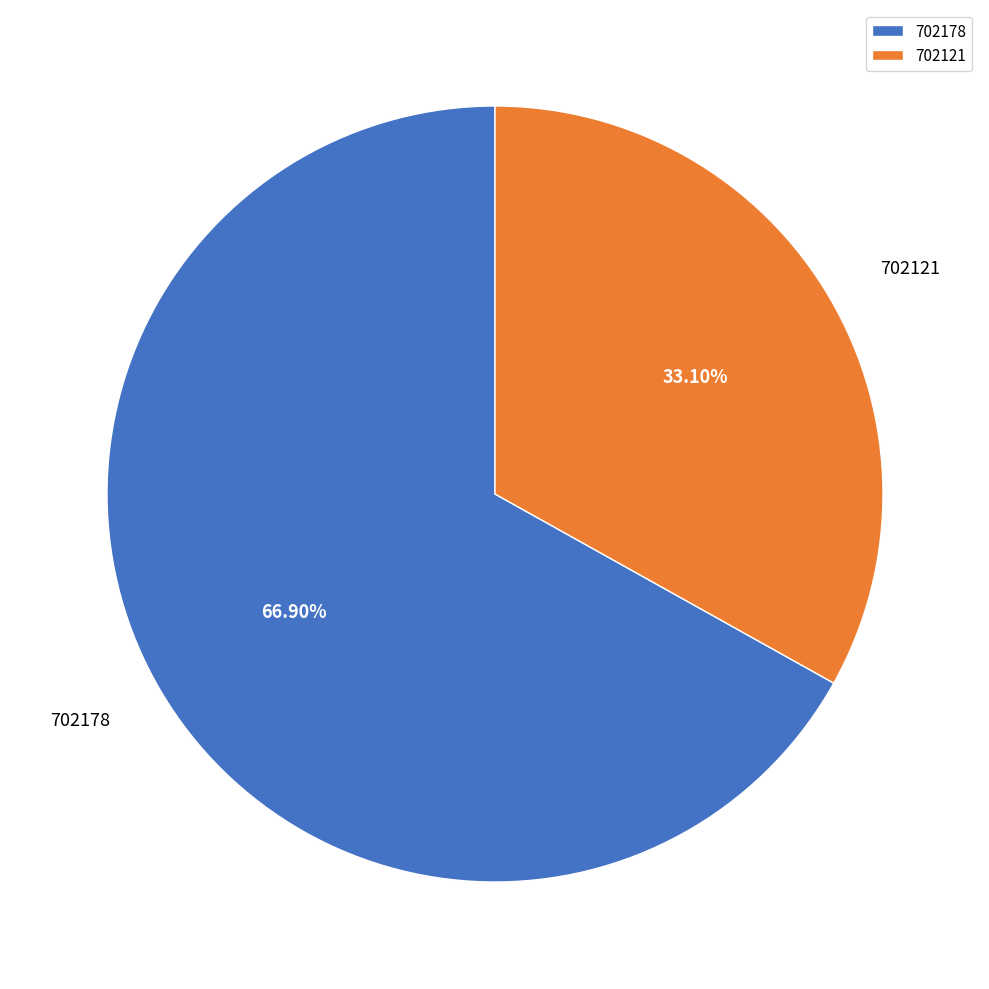

Between 702178 and 702121, which is larger?

702178